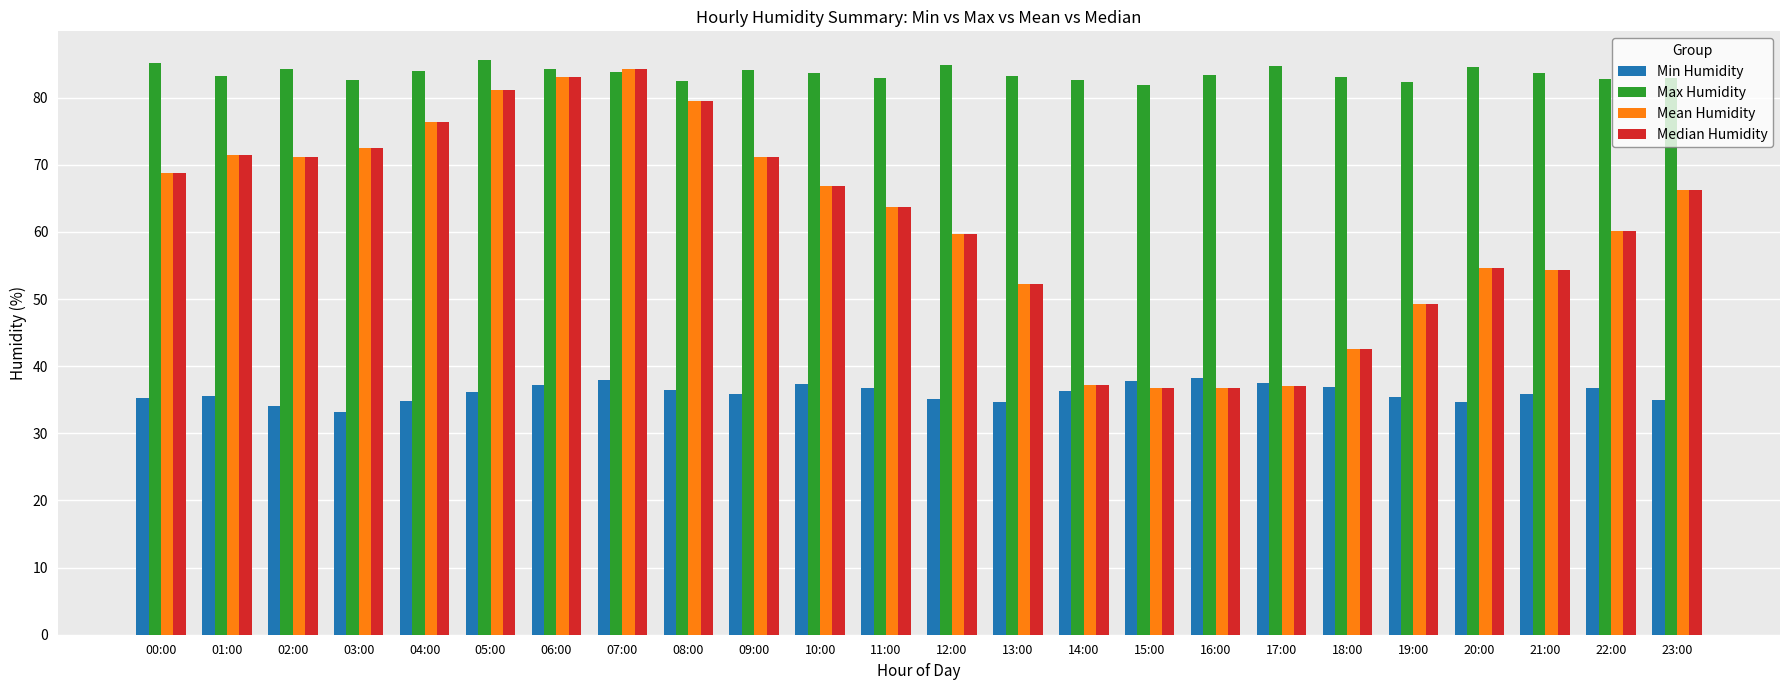

What is the difference between the maximum and second lowest values in the Max Humidity series?

3.3